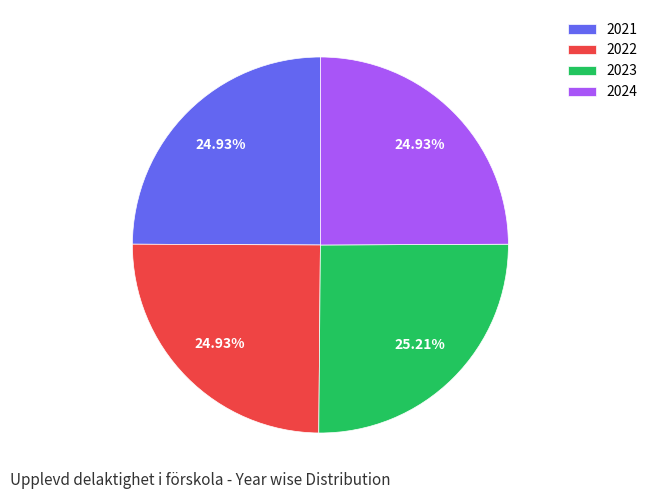

What percentage is the 2021 slice, to the nearest percent?

25%